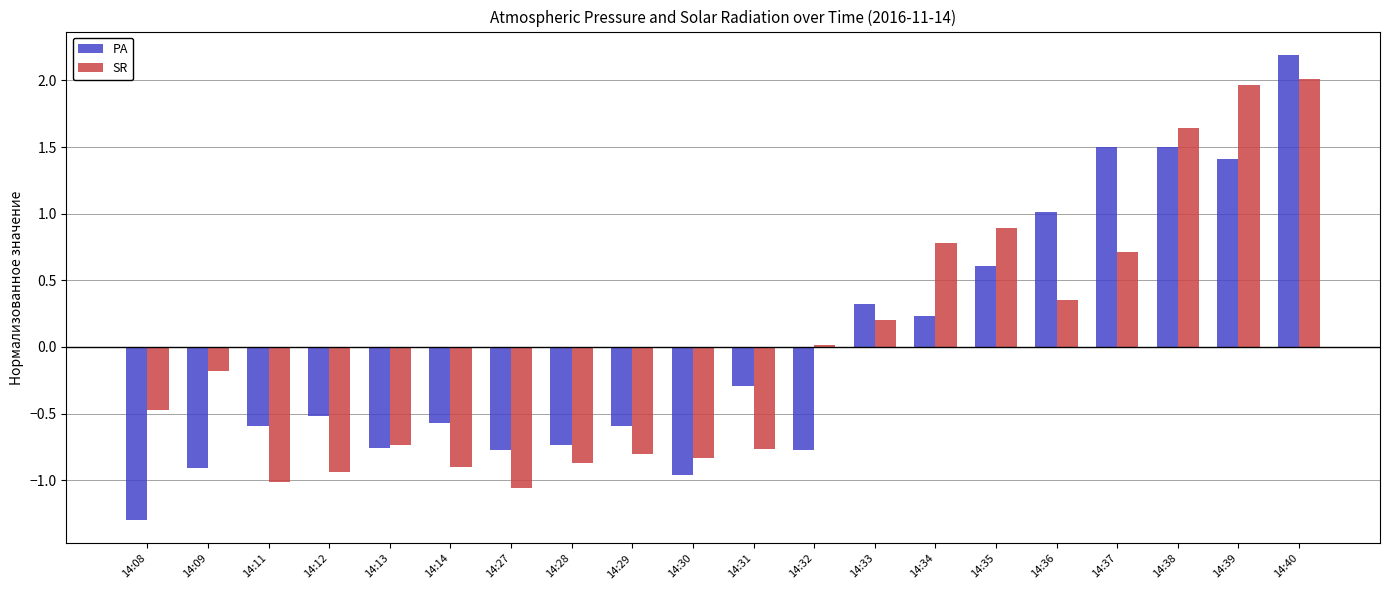

The value of SR at 14:32 is 0.0. True or false?

True